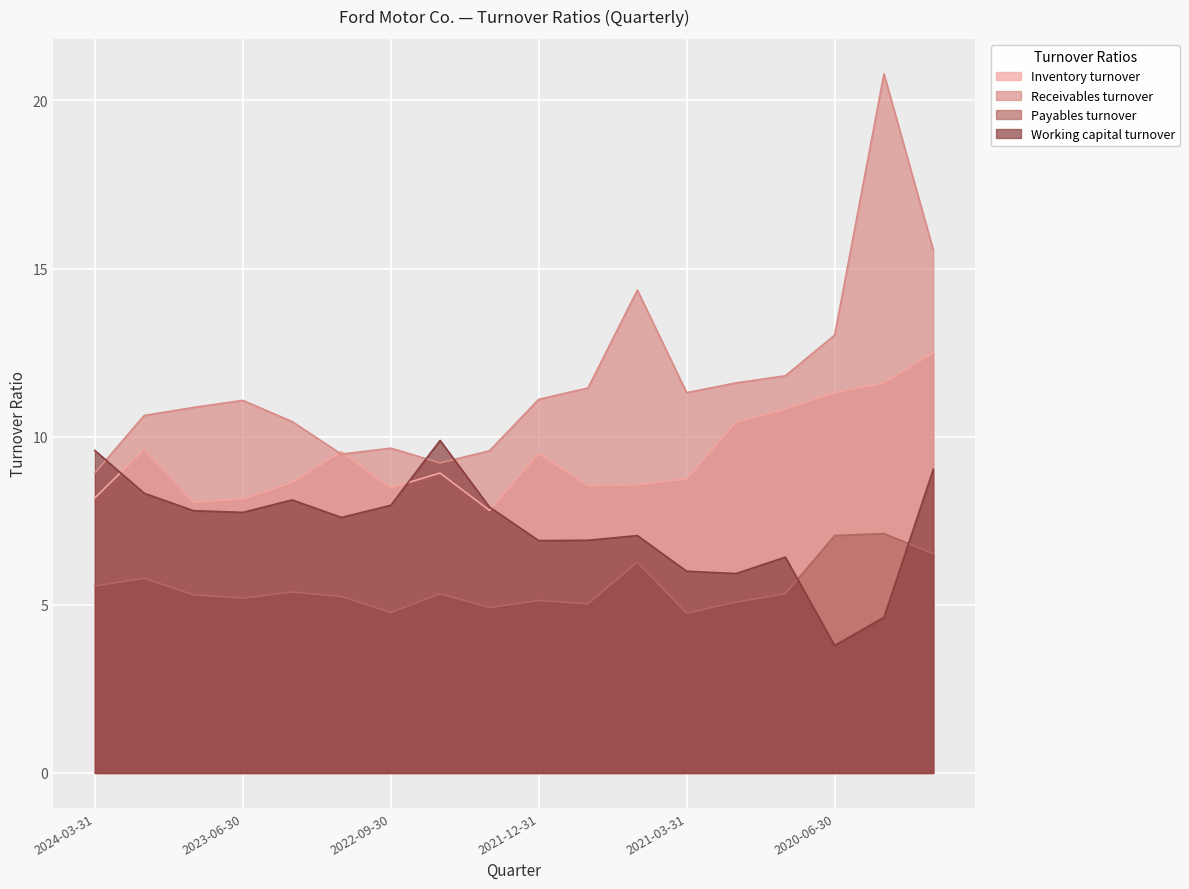

What is the smallest value displayed?

3.8